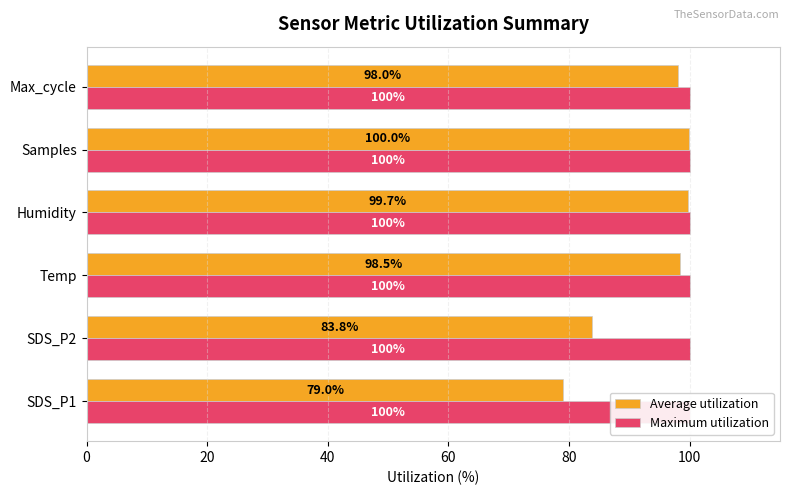

Count the number of data series in this chart.

2